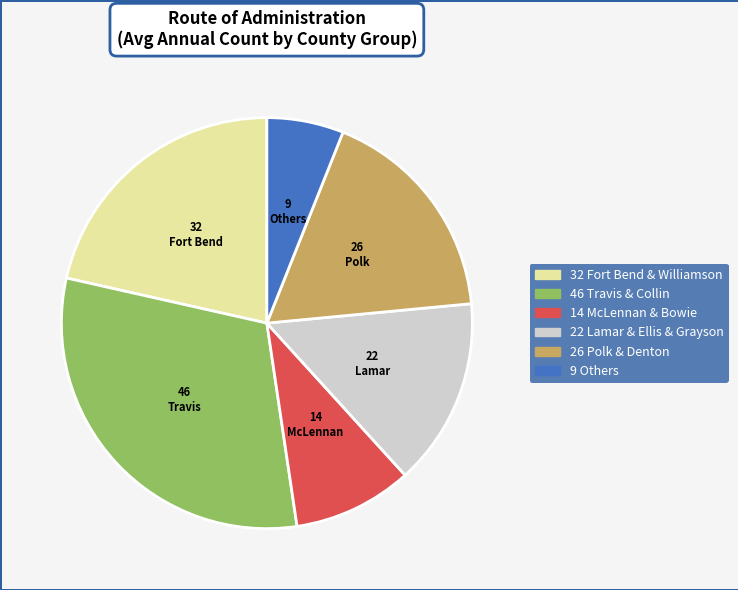

Does any single category account for the majority?

No